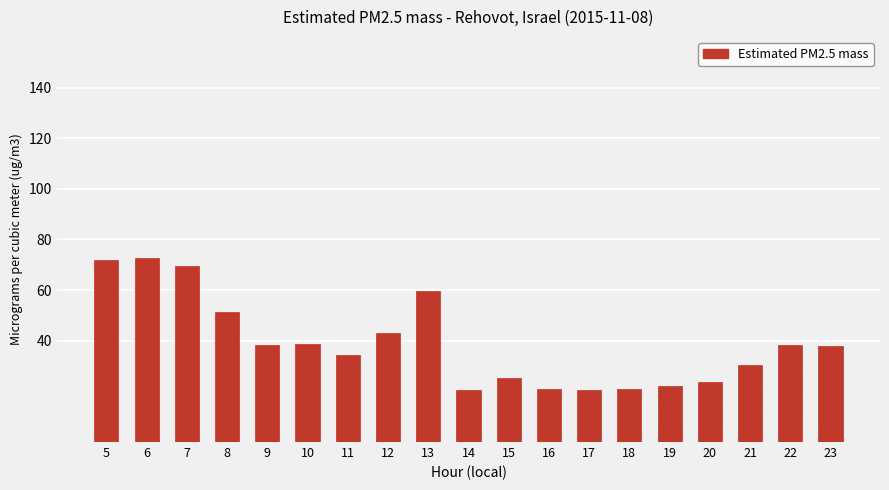

Between 10 and 13, which is larger?

13